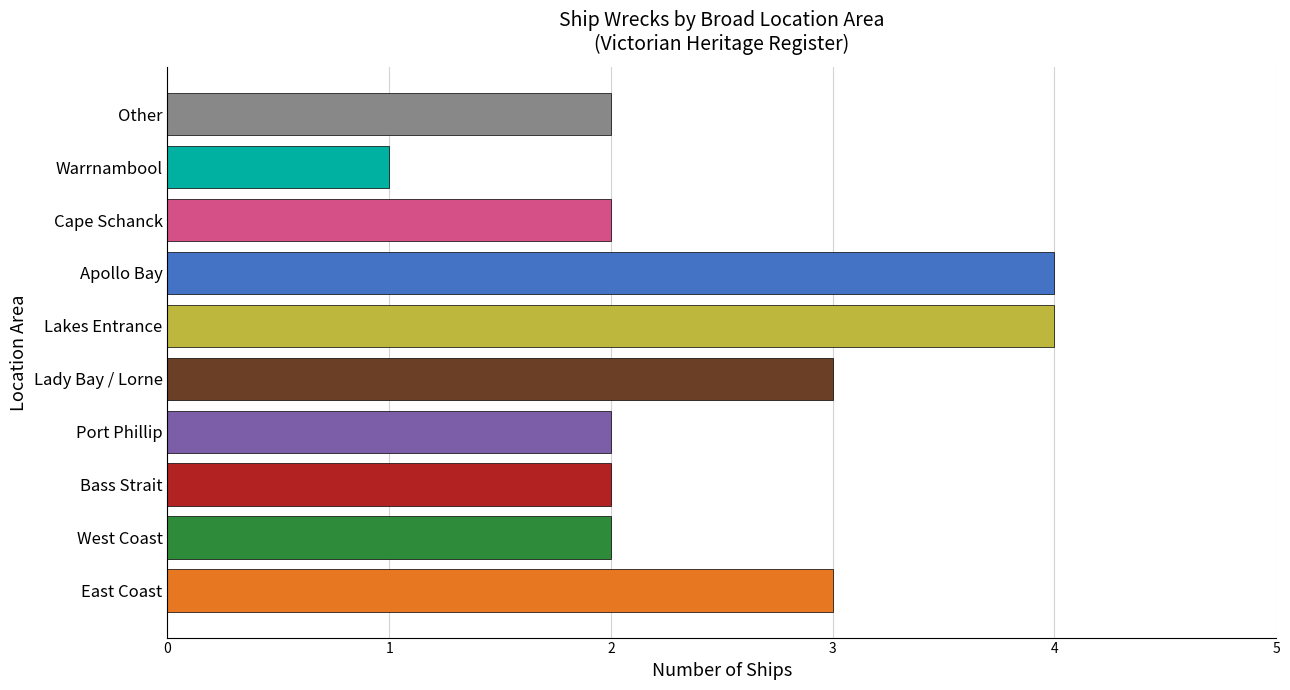

What is the sum of the values at Cape Schanck and Warrnambool?

3